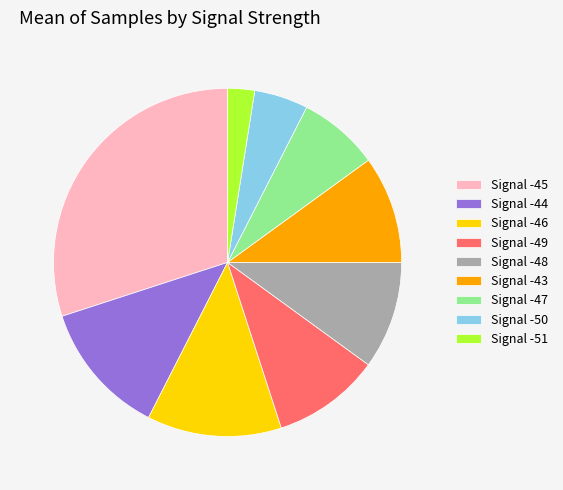

True or false: Signal -49 accounts for 17% of the total.

False